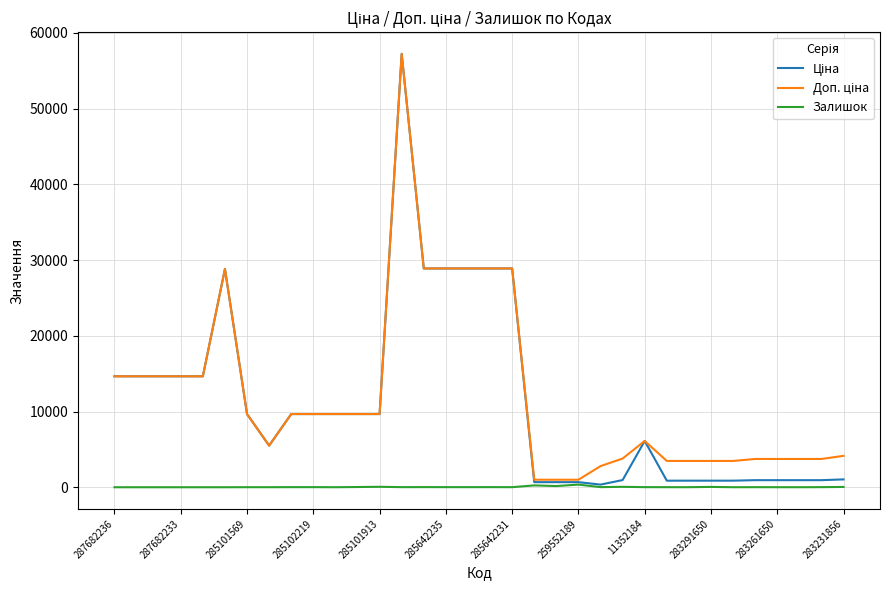

What is the sum of all Залишок values?

1171.0